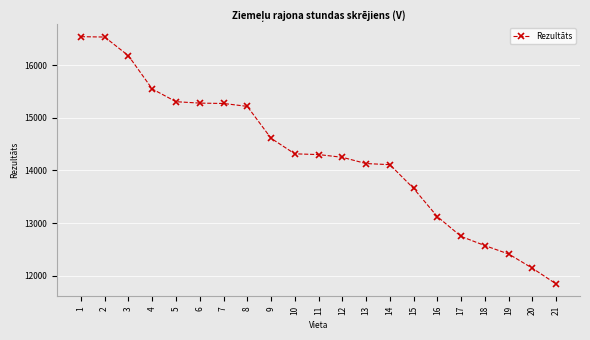

What is the maximum value shown in the chart?

16545